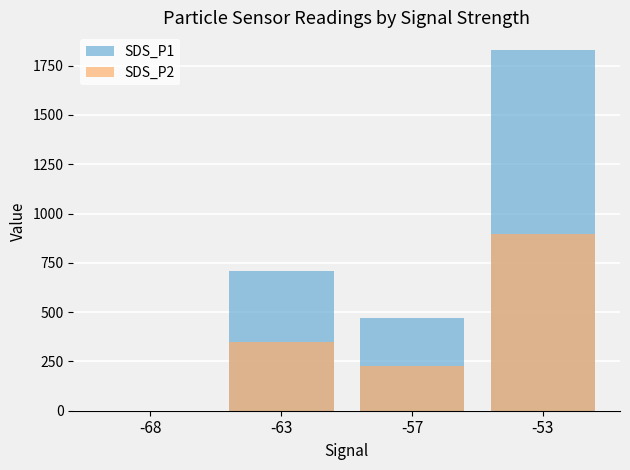

Read the SDS_P1 value at -63.

709.2